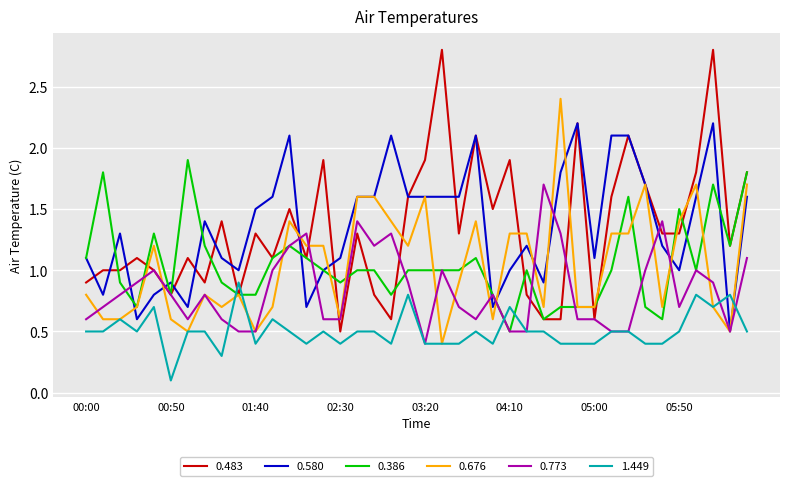

What is the maximum value shown in the chart?

2.8